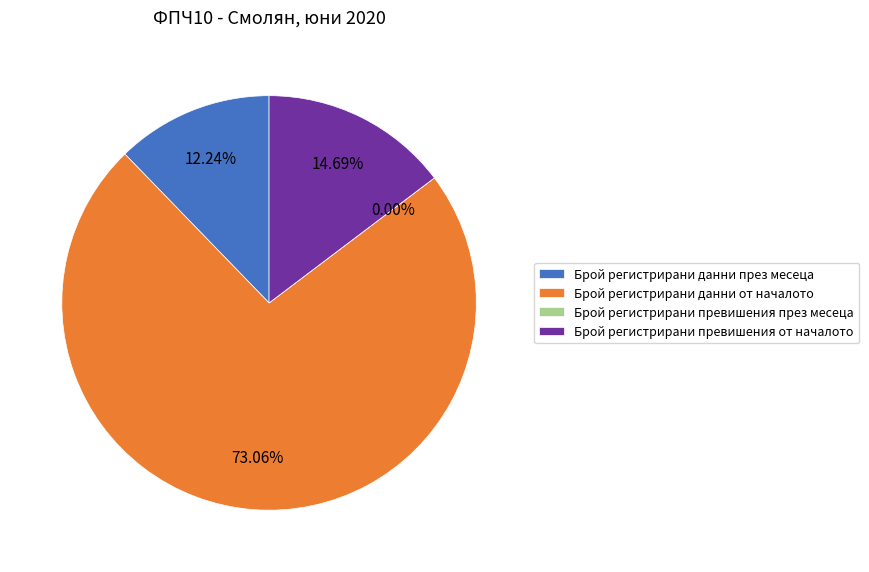

To the nearest percent, what is the average slice percentage?

25%